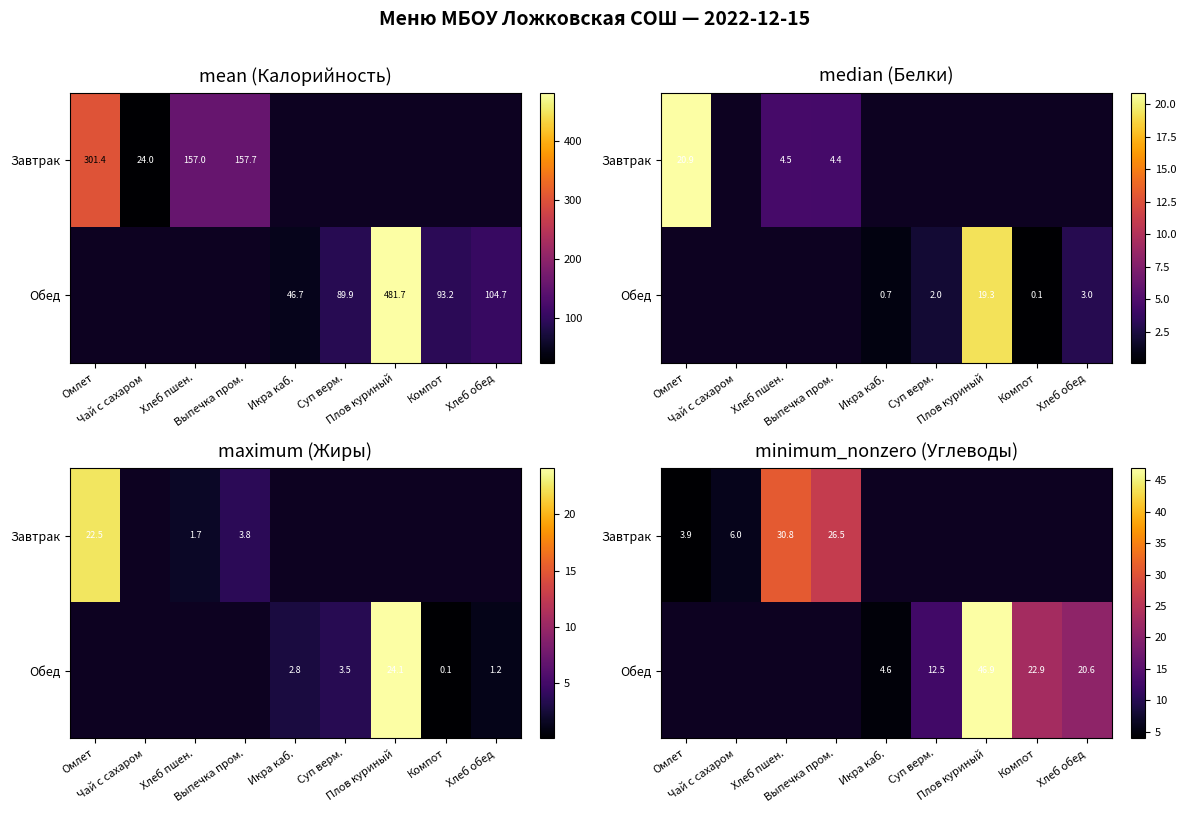

Count the number of categories in the chart.

9